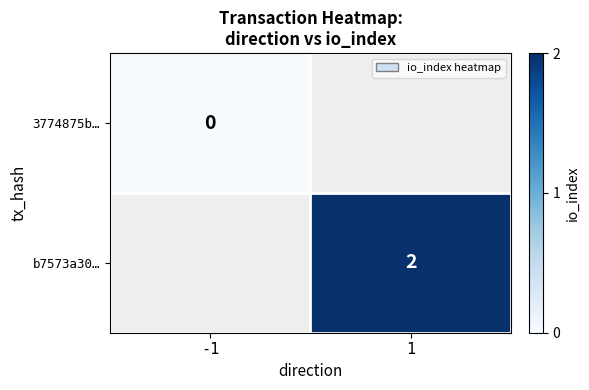

The value of b7573a30… at 1 is 1. True or false?

False